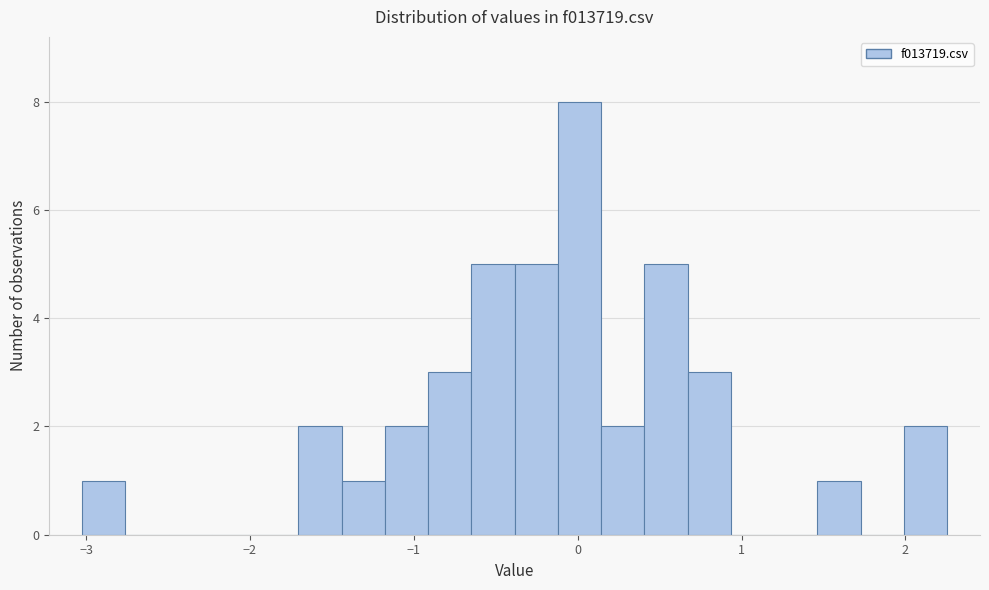

Read against the x-axis, roughly where is the centre of the tallest bar?

0.0